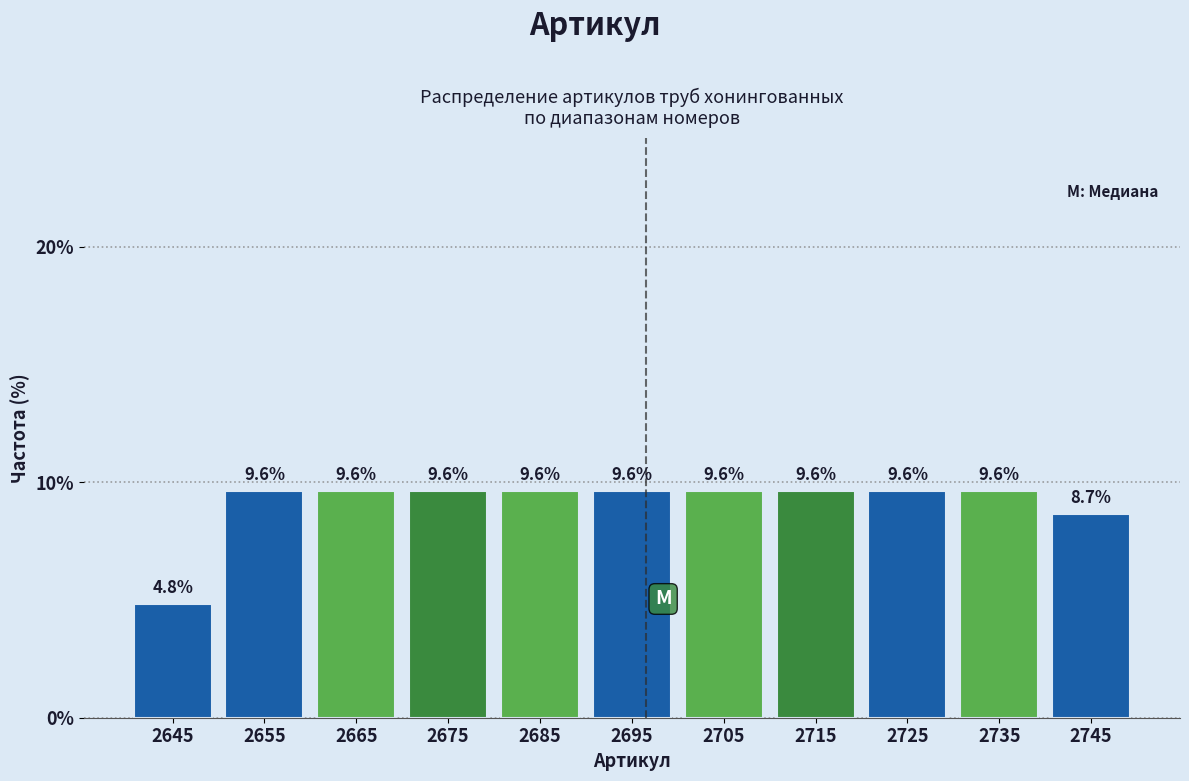

Reading left to right, transcribe this chart: for each bar, give the range it covers on the x-axis and its height.

2640 to 2650: 4.8
2650 to 2660: 9.6
2660 to 2670: 9.6
2670 to 2680: 9.6
2680 to 2690: 9.6
2690 to 2700: 9.6
2700 to 2710: 9.6
2710 to 2720: 9.6
2720 to 2730: 9.6
2730 to 2740: 9.6
2740 to 2750: 8.7